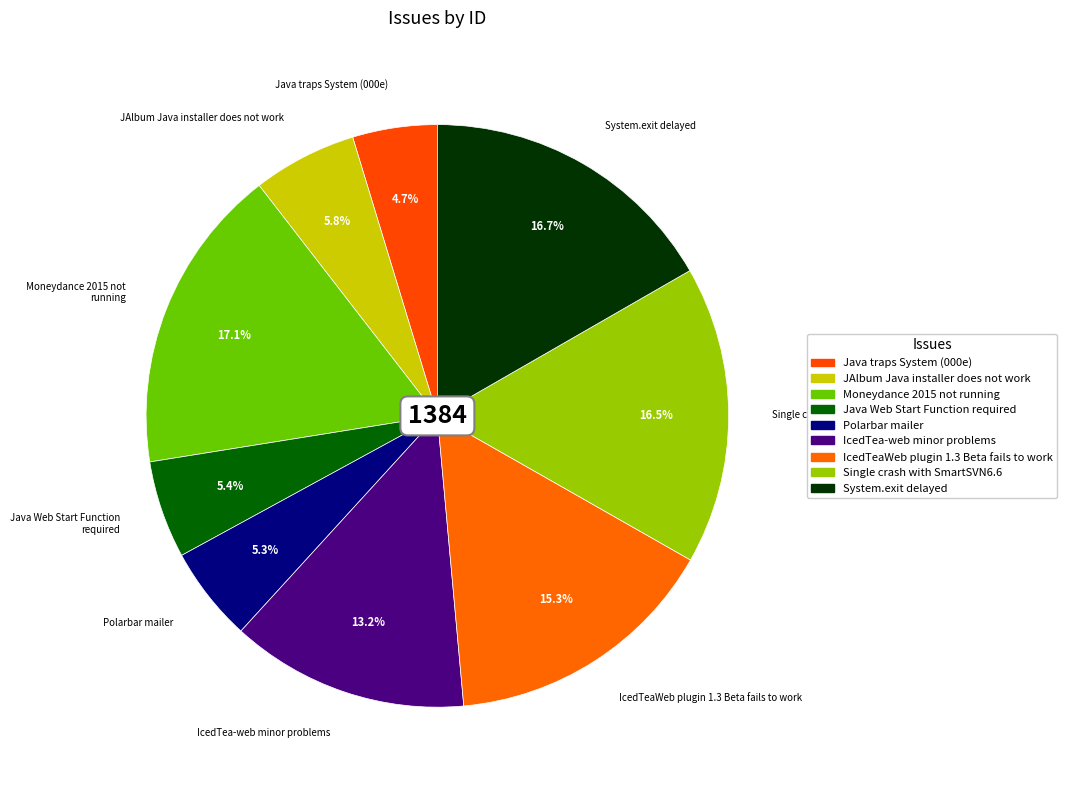

To the nearest percent, what is the combined percentage of JAlbum Java installer does not work and Moneydance 2015 not running?

23%